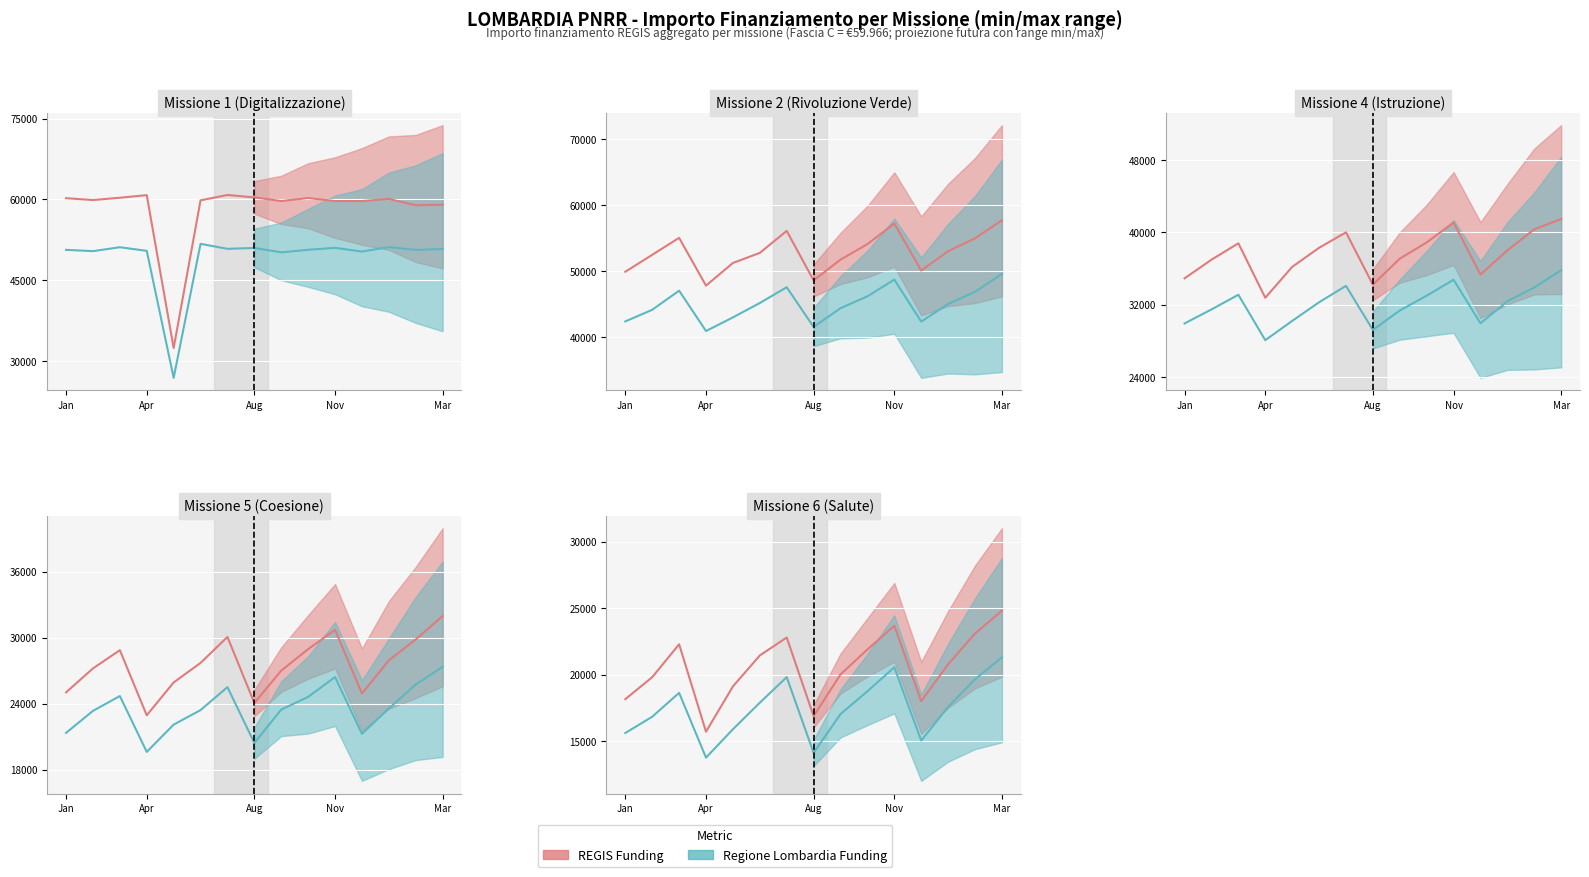

What is the sum of the Regione Lombardia Funding values at Aug and Nov?

34681.5